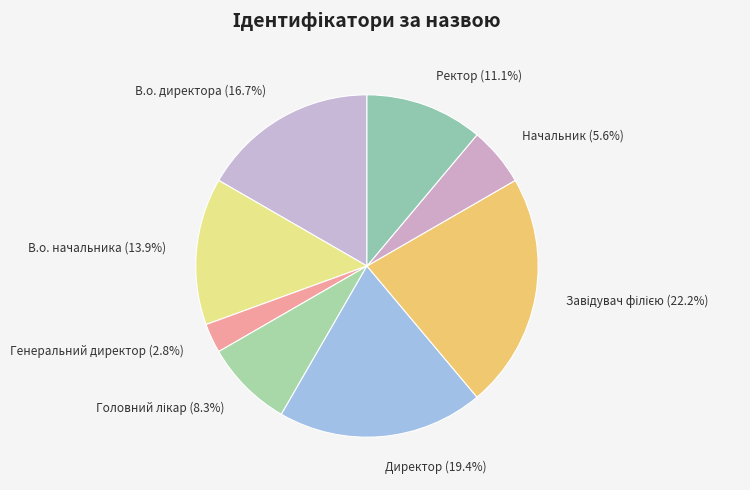

What percentage is NOT represented by Директор?

80.6%